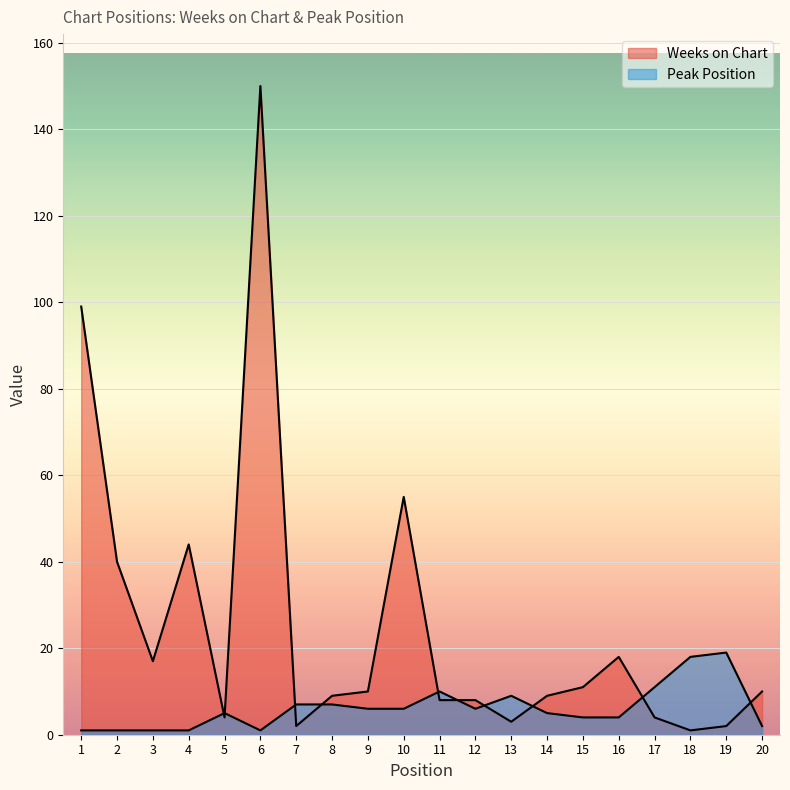

Which has a higher value, 19 or 14?

14